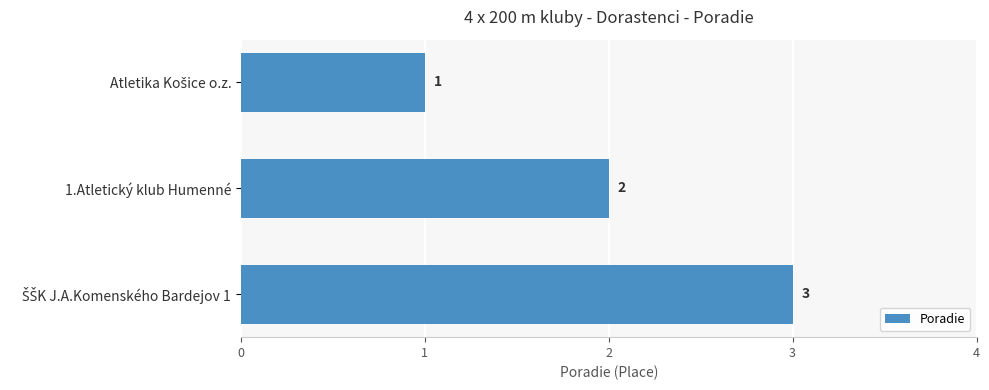

Are the bars grouped side by side (vs. stacked)?

No